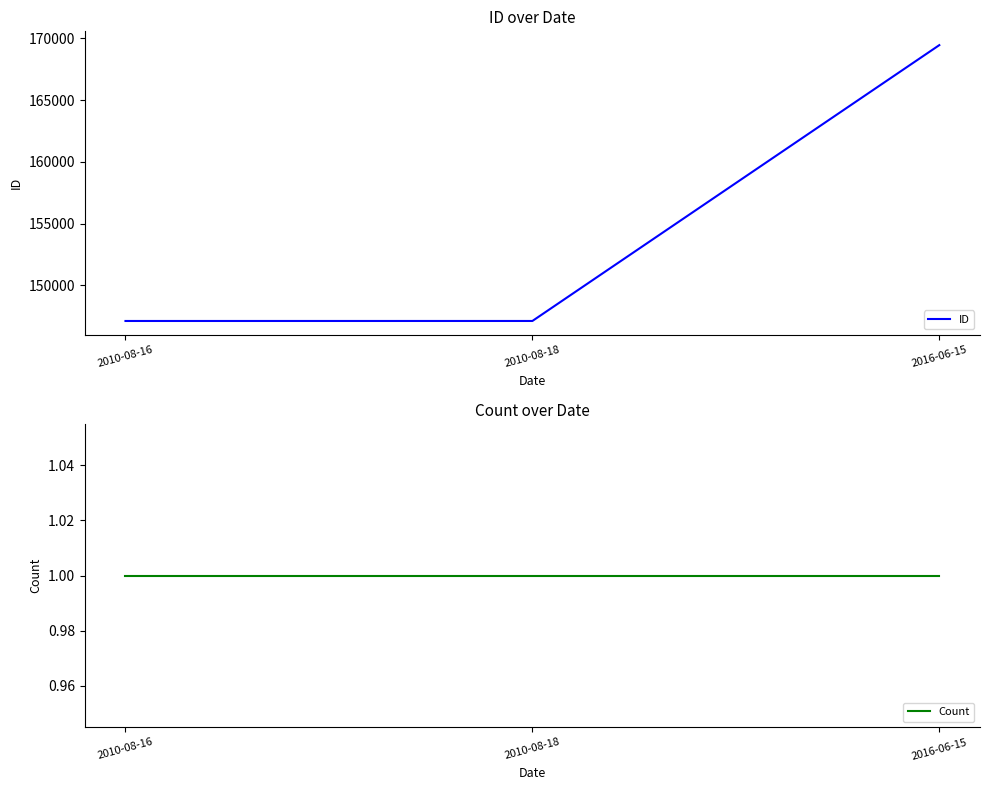

Which series has the largest range (max minus min)?

ID